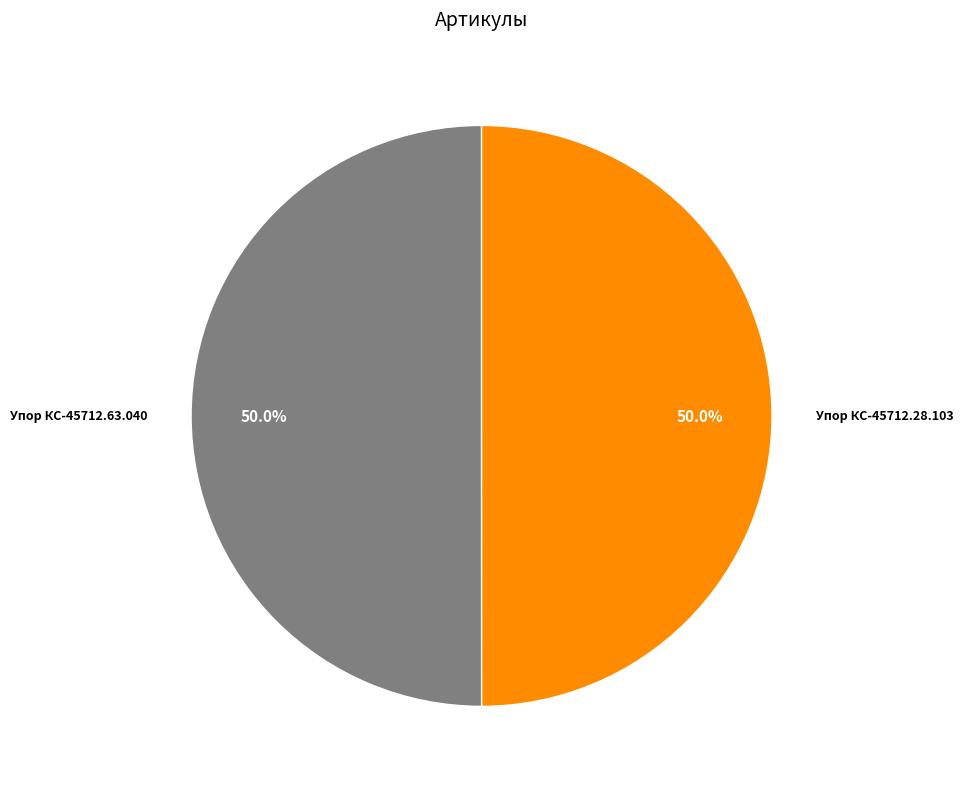

Approximately how many times larger is the value at Упор КС-45712.63.040 compared to Упор КС-45712.28.103?

1.0